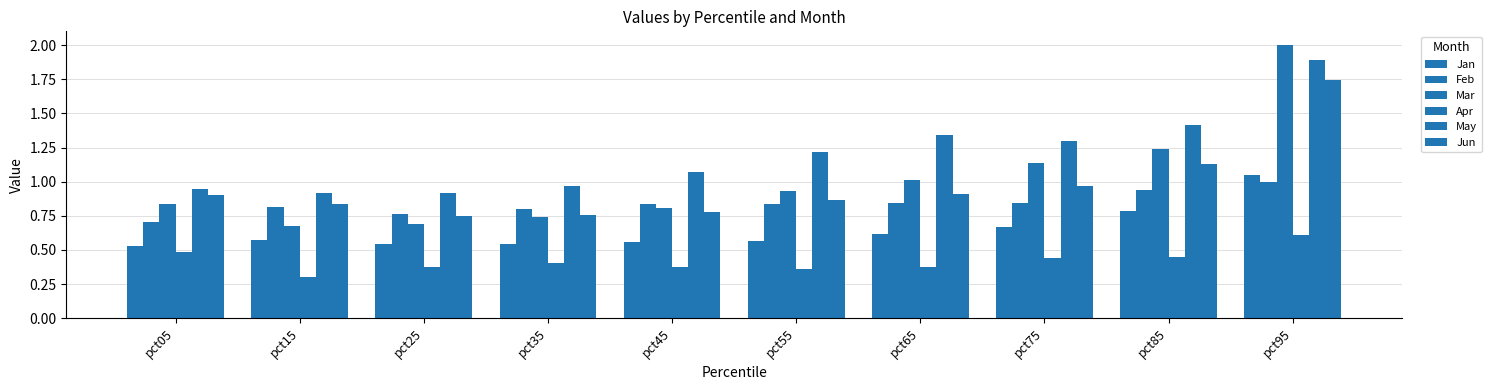

Where is May nearest to the value 1?

pct35